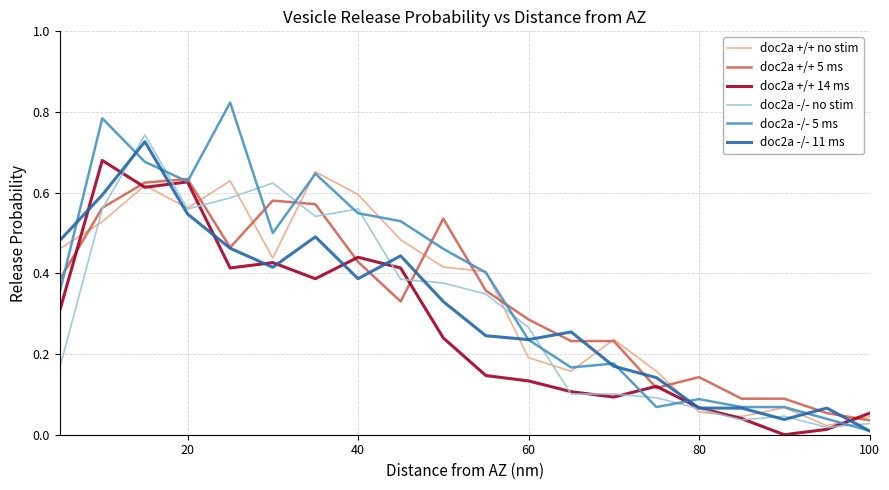

How many lines are shown in the chart?

6